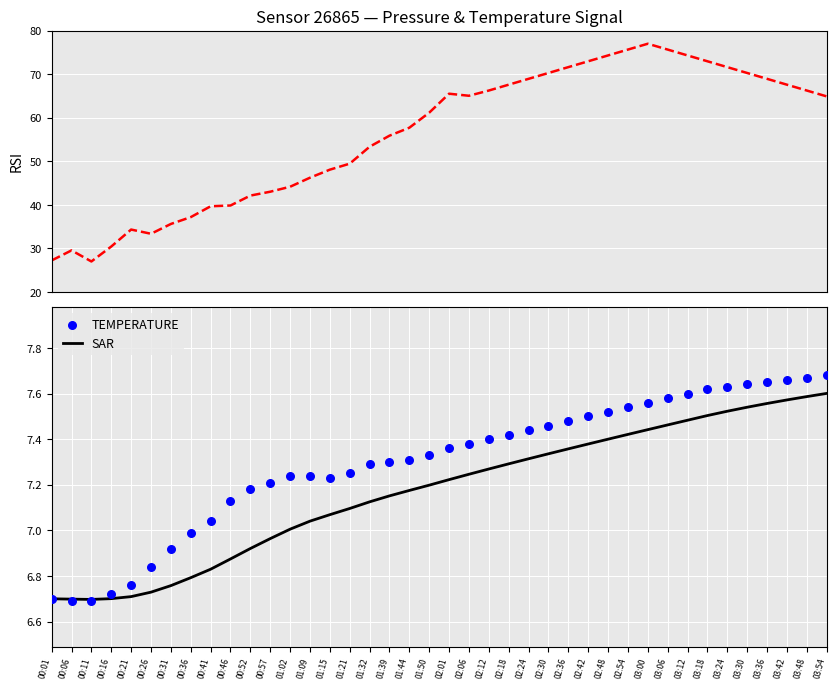

Is the value of TEMPERATURE at 02:24 greater than the value of RSI (pressure) at 00:26?

No